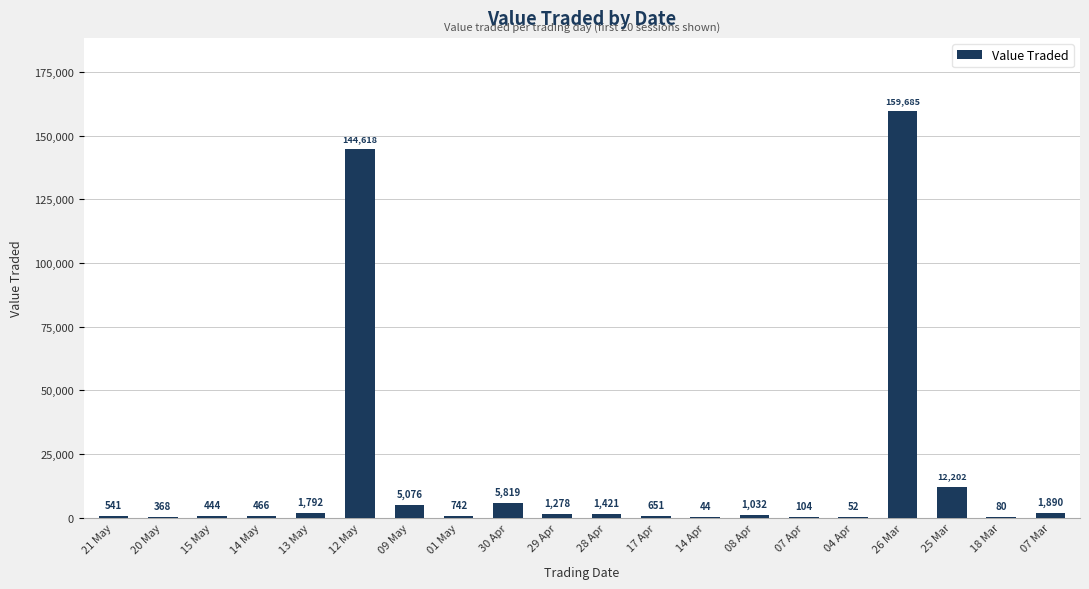

Where does the data first go above 1032?

13 May